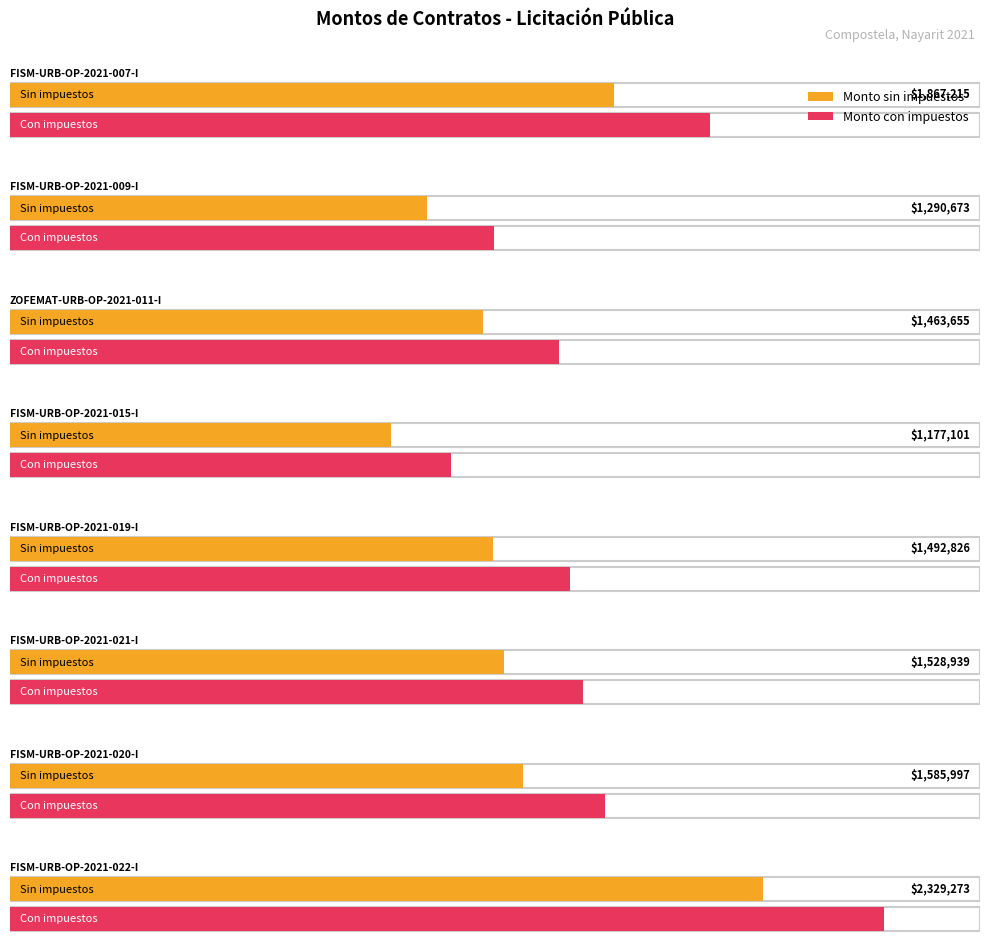

Is the value of Monto con impuestos at FISM-URB-OP-2021-009-I greater than the value of Monto sin impuestos at FISM-URB-OP-2021-019-I?

Yes